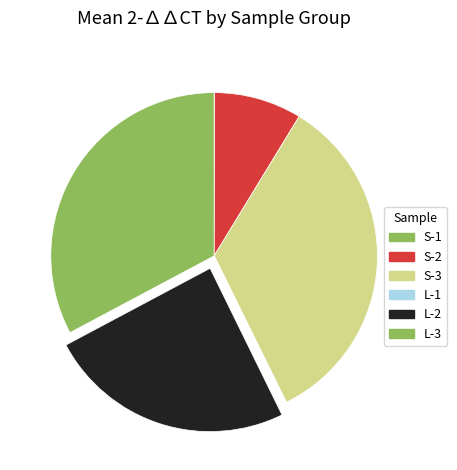

How much of the chart is everything except L-3?

67.2%